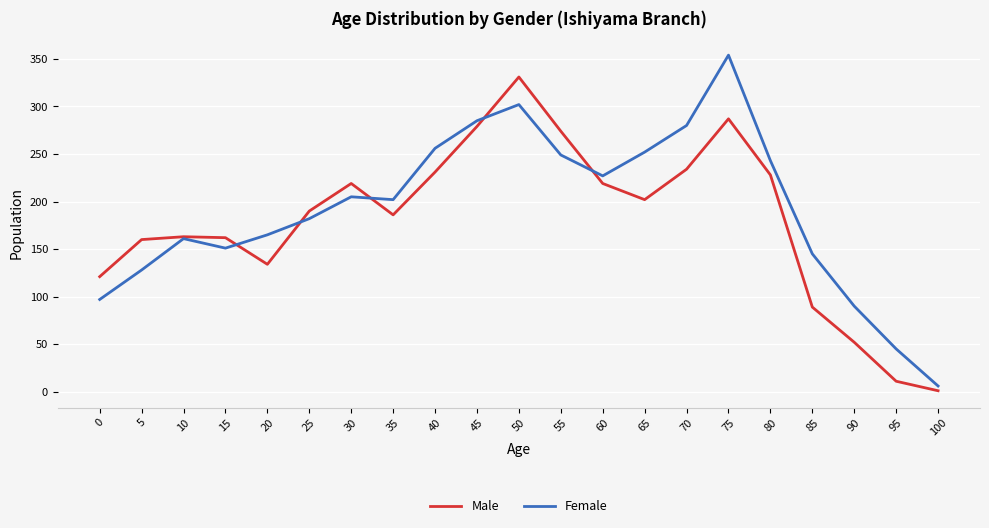

True or false: Female and Male cross at least once.

True